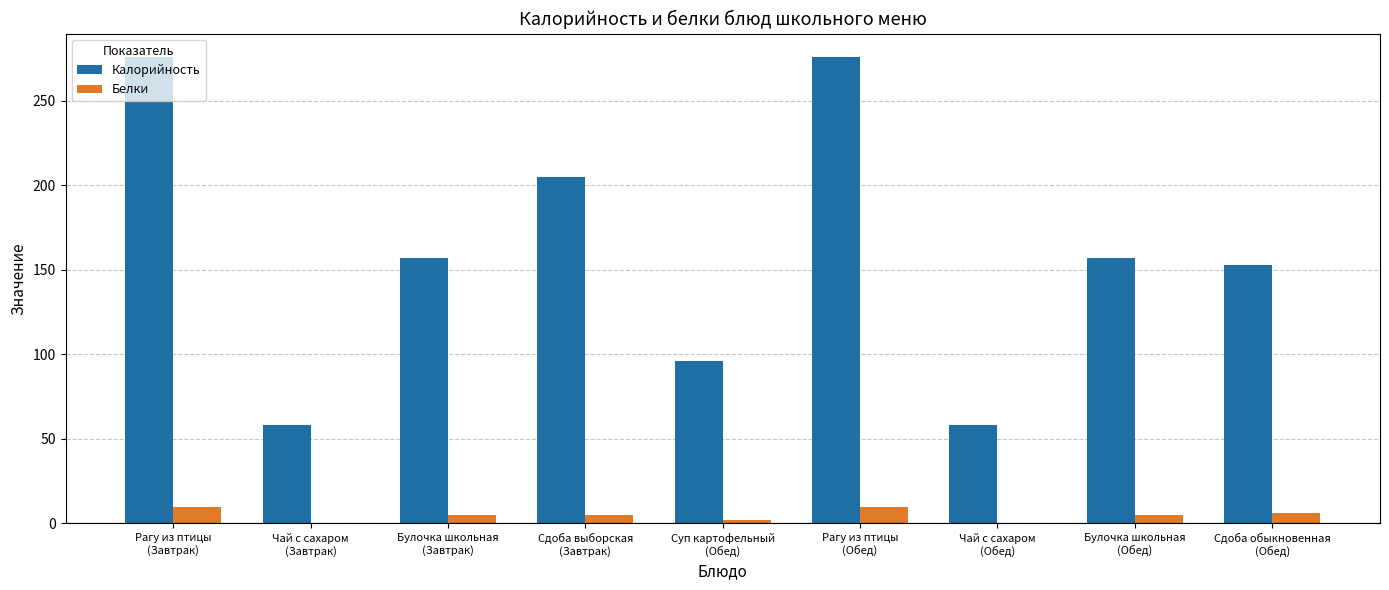

Which series has the largest range (max minus min)?

Калорийность